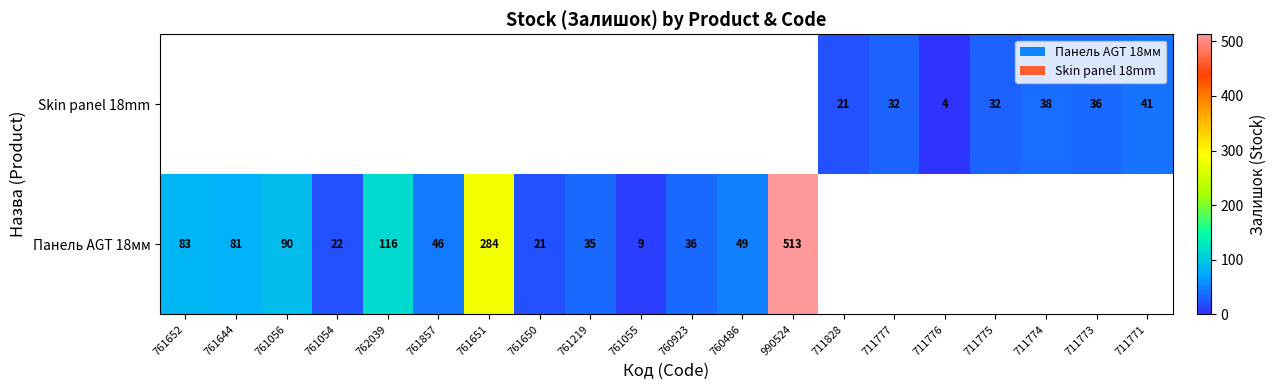

True or false: Панель AGT 18мм has a value of 180 at 762039.

False